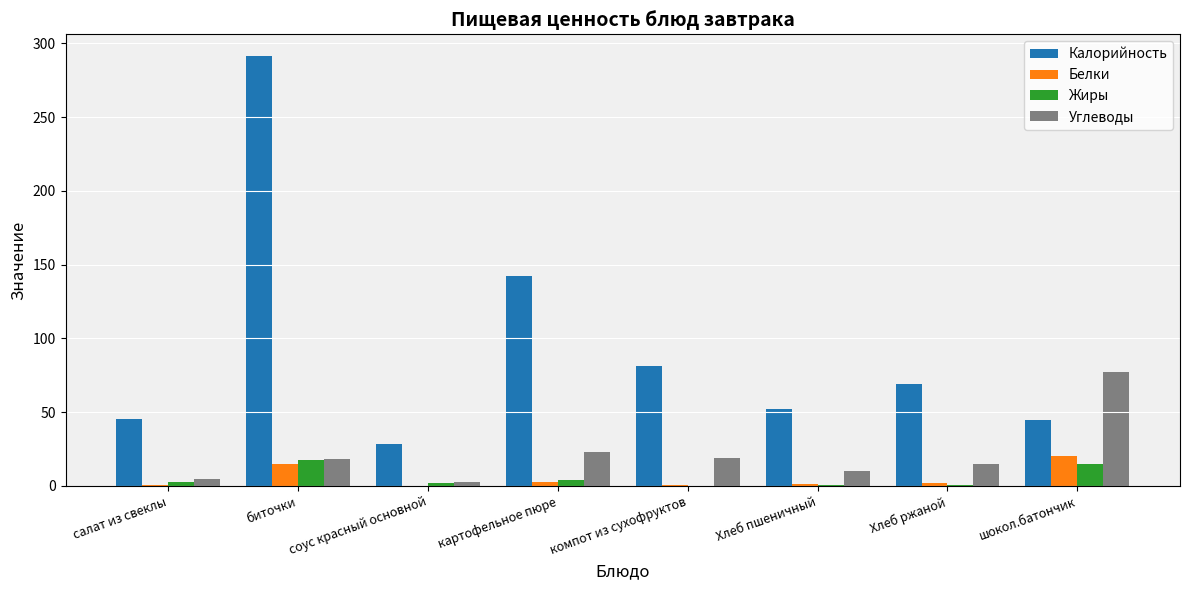

What is the average value of the Жиры series?

5.3